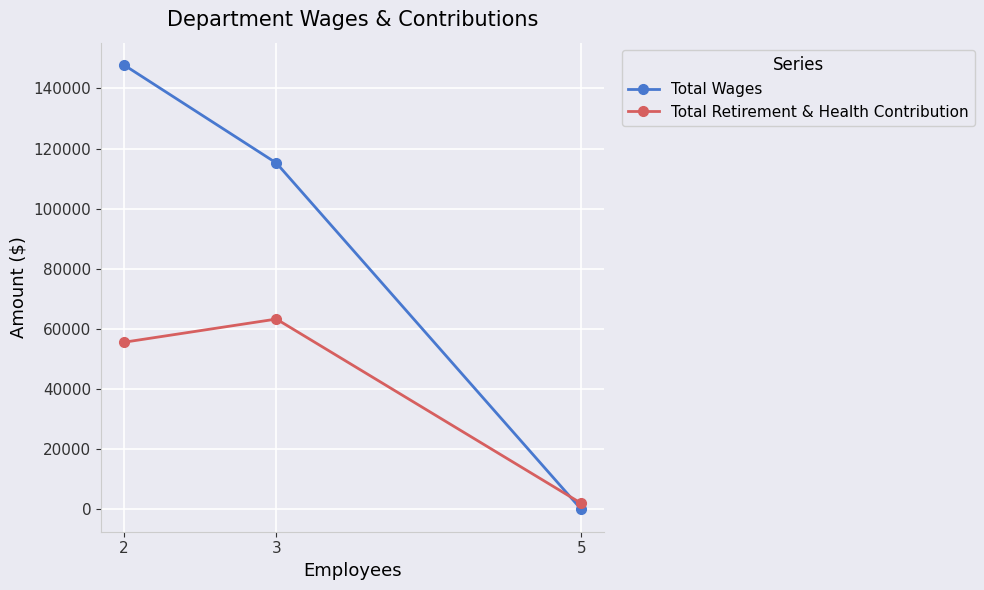

What is the sum of the Total Retirement & Health Contribution values at 3 and 5?

65340